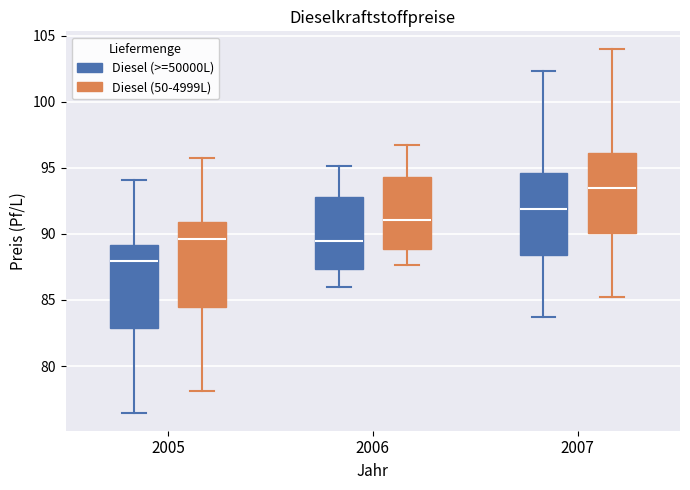

Reading left to right, transcribe this box plot: for each box, give where its median line is, the range the box spans, and where its two whiskers end, as read against the y-axis. The values are not printed on the chart, so give them approximately, as read against the axis.

2005 (Diesel (>=50000L)): median 88.0, box 83.0 to 89.0, whiskers 76.5 to 94.0
2005 (Diesel (50-4999L)): median 89.5, box 84.5 to 91.0, whiskers 78.0 to 95.5
2006 (Diesel (>=50000L)): median 89.5, box 87.5 to 93.0, whiskers 86.0 to 95.0
2006 (Diesel (50-4999L)): median 91.0, box 89.0 to 94.5, whiskers 87.5 to 96.5
2007 (Diesel (>=50000L)): median 92.0, box 88.5 to 94.5, whiskers 83.5 to 102.5
2007 (Diesel (50-4999L)): median 93.5, box 90.0 to 96.0, whiskers 85.5 to 104.0